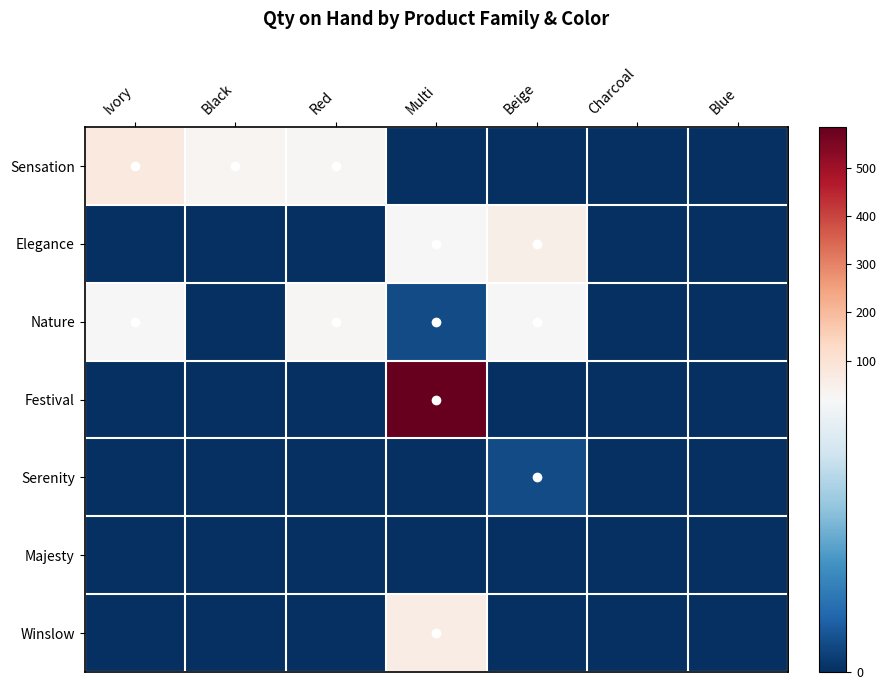

What is the spread (max minus min) of values at Red?

26